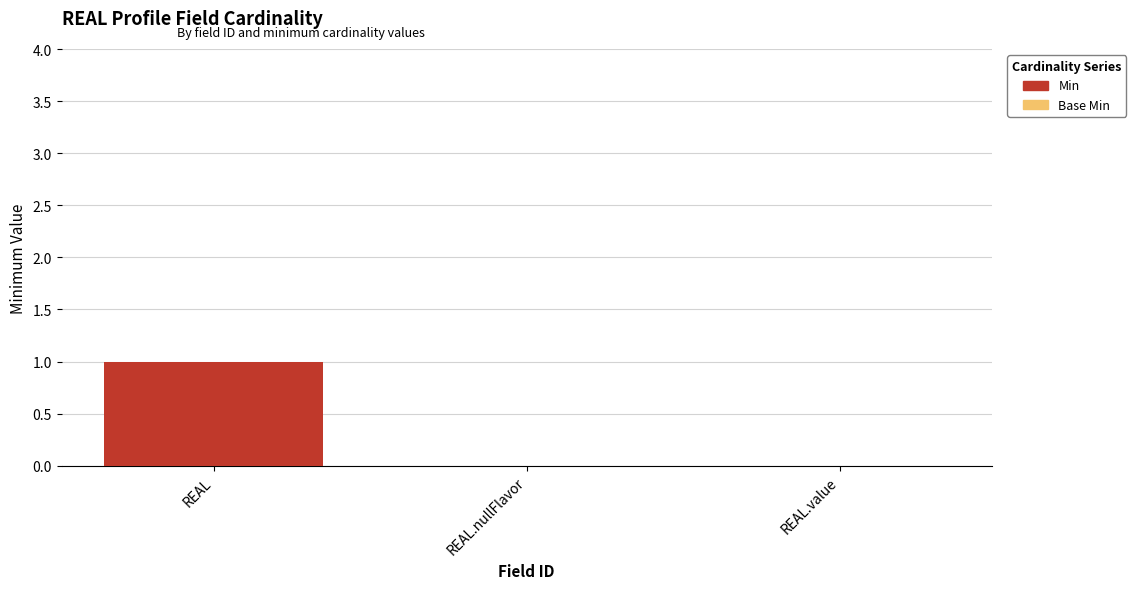

Reading left to right, what are all the values shown in this chart?

REAL=1	REAL.nullFlavor=0	REAL.value=0